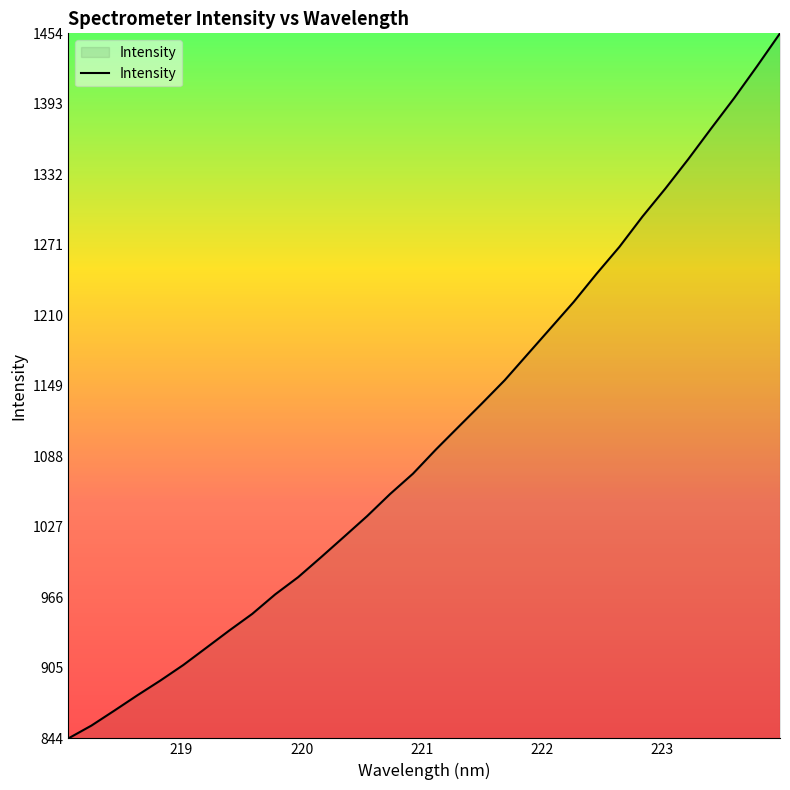

What is the minimum value shown in the chart?

843.8